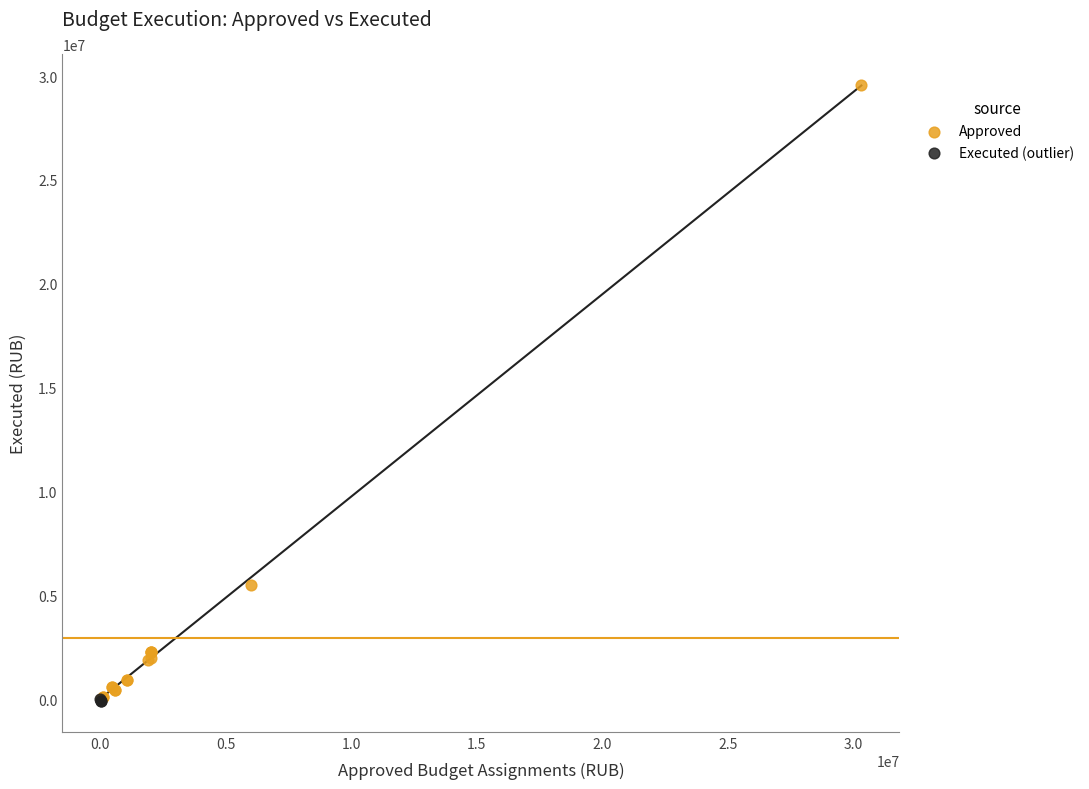

Which series has the largest Y range (max minus min)?

Approved